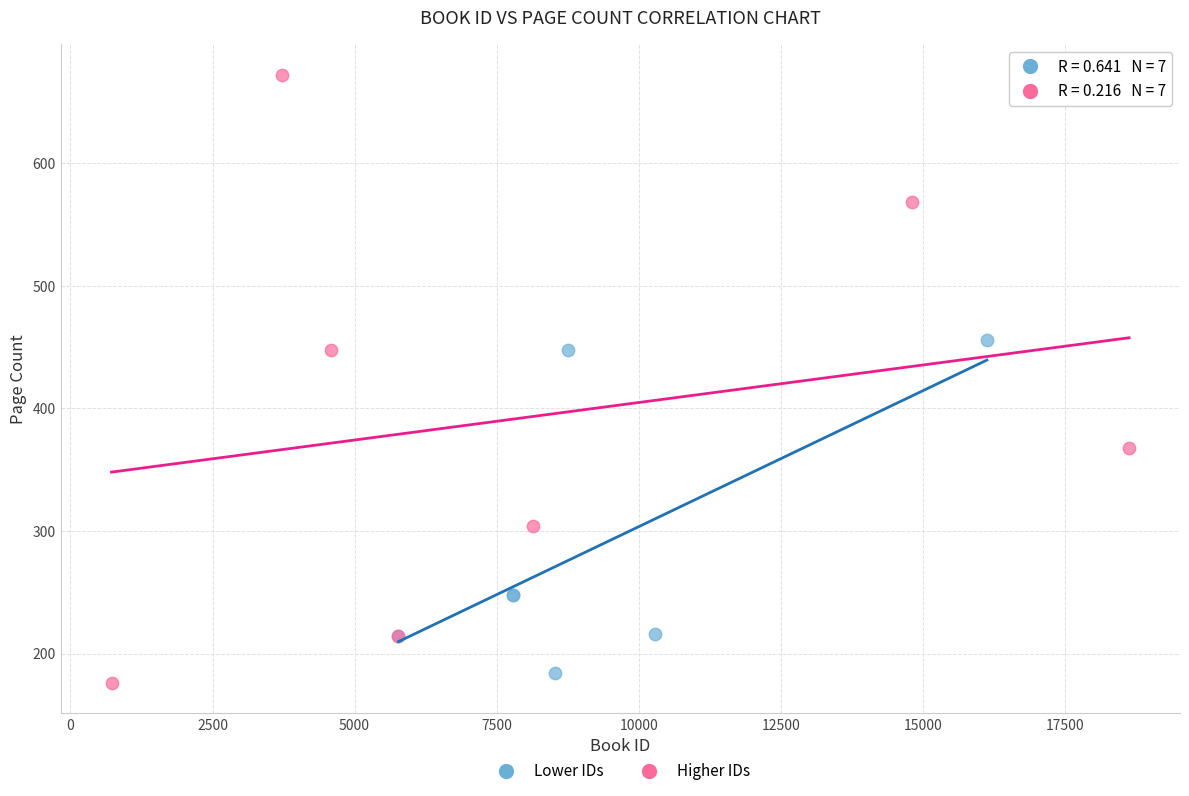

Which series contains the highest Y value?

Higher IDs